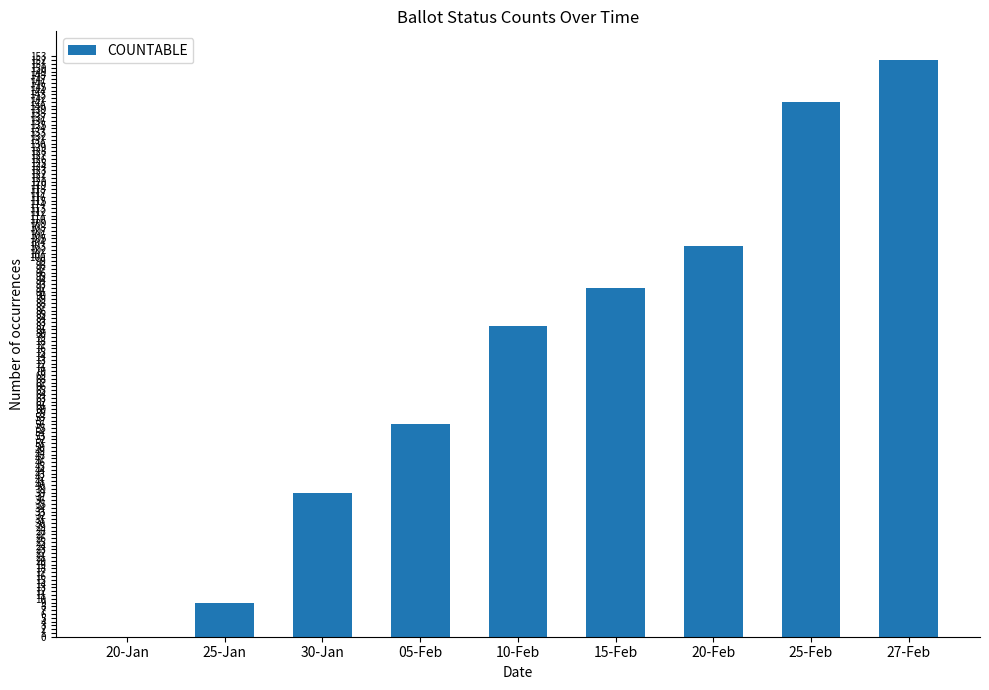

Which has a higher value, 20-Jan or 15-Feb?

15-Feb